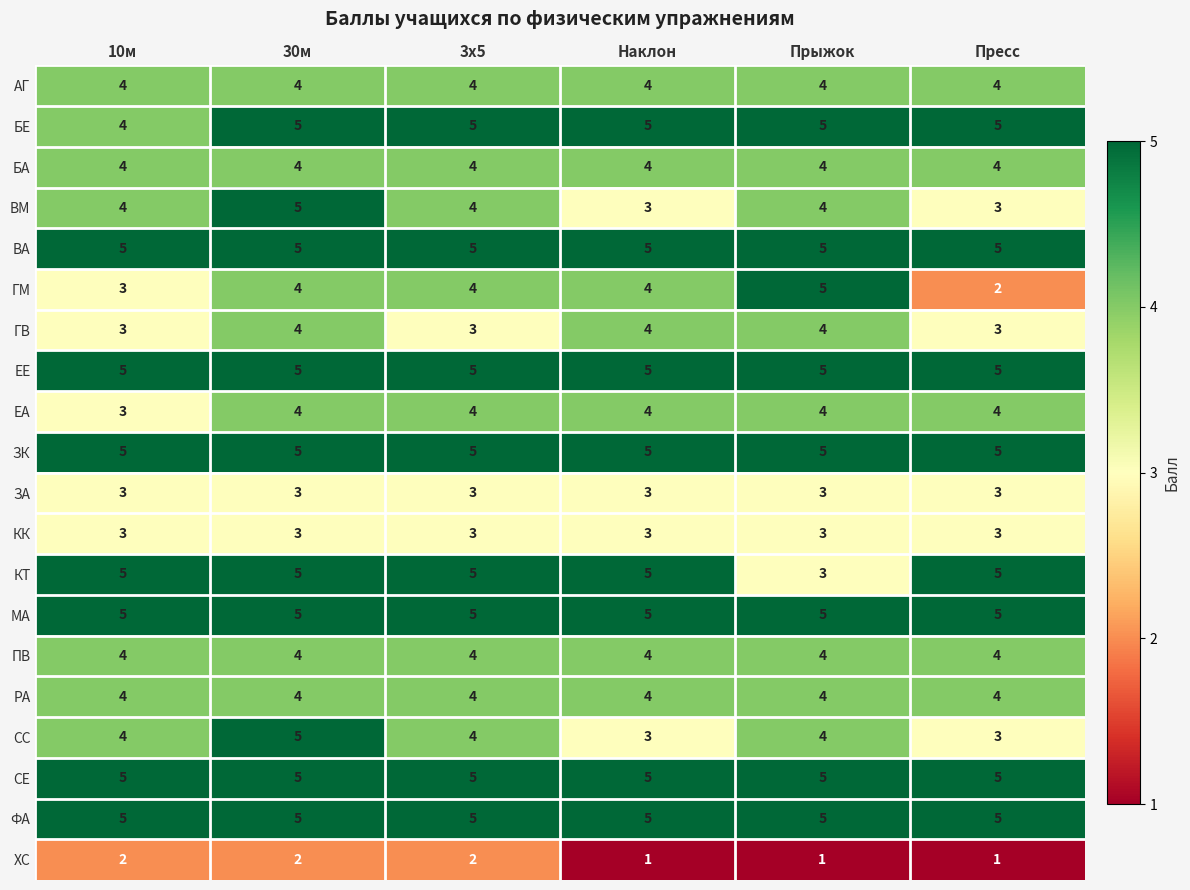

Which category has the highest value in the СС series?

30м